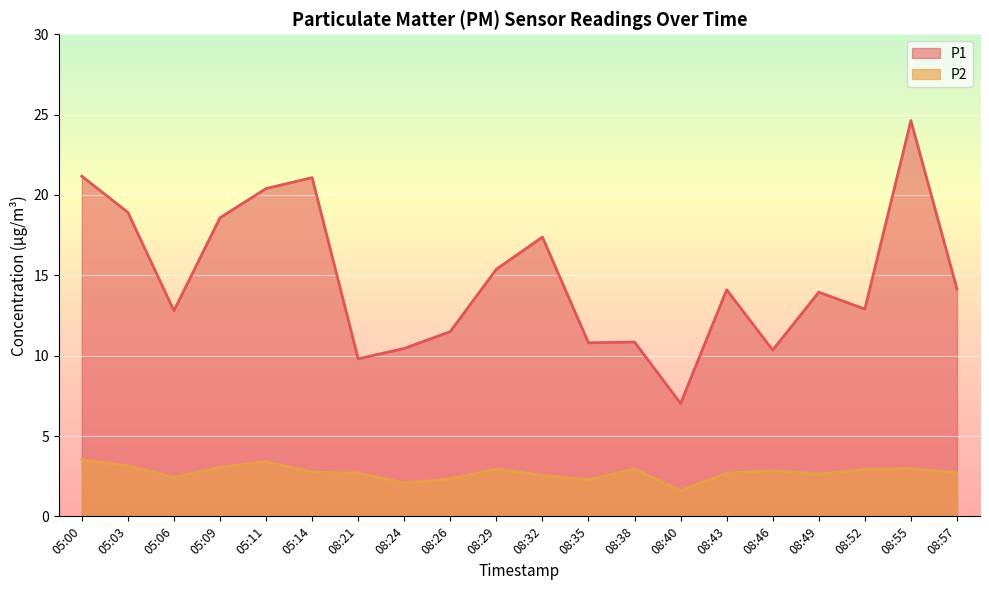

Rank the series by their average value, from lowest to highest.

P2, P1